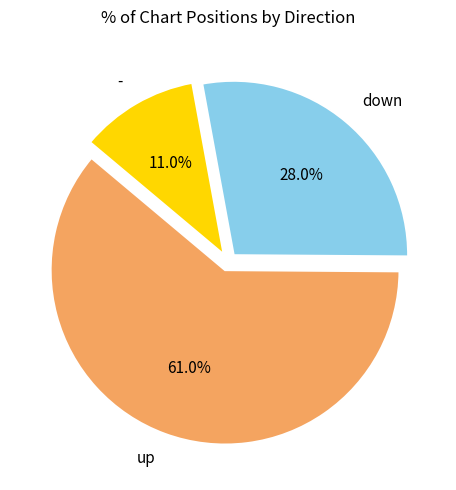

What portion of the pie excludes -?

89.0%